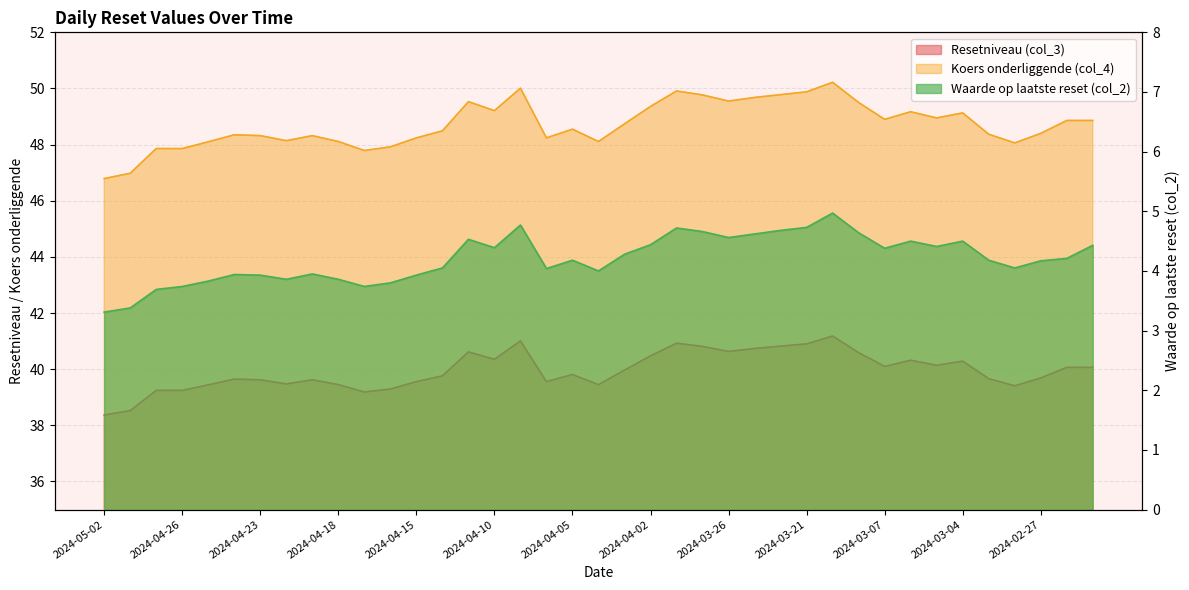

Reading left to right, extract all data points from this chart.

Resetniveau (col_3): 2024-05-02=38.4	2024-04-30=38.5	2024-04-29=39.2	2024-04-26=39.2	2024-04-25=39.4	2024-04-24=39.6	2024-04-23=39.6	2024-04-22=39.5	2024-04-19=39.6	2024-04-18=39.5	2024-04-17=39.2	2024-04-16=39.3	2024-04-15=39.6	2024-04-12=39.8	2024-04-11=40.6	2024-04-10=40.4	2024-04-09=41.0	2024-04-08=39.6	2024-04-05=39.8	2024-04-04=39.5	2024-04-03=40.0	2024-04-02=40.5	2024-03-28=40.9	2024-03-27=40.8	2024-03-26=40.6	2024-03-25=40.7	2024-03-22=40.8	2024-03-21=40.9	2024-03-11=41.2	2024-03-08=40.6	2024-03-07=40.1	2024-03-06=40.3	2024-03-05=40.1	2024-03-04=40.3	2024-02-29=39.7	2024-02-28=39.4	2024-02-27=39.7	2024-02-26=40.1	2024-02-23=40.1
Koers onderliggende (col_4): 2024-05-02=46.8	2024-04-30=47.0	2024-04-29=47.9	2024-04-26=47.9	2024-04-25=48.1	2024-04-24=48.4	2024-04-23=48.3	2024-04-22=48.1	2024-04-19=48.3	2024-04-18=48.1	2024-04-17=47.8	2024-04-16=47.9	2024-04-15=48.2	2024-04-12=48.5	2024-04-11=49.5	2024-04-10=49.2	2024-04-09=50.0	2024-04-08=48.2	2024-04-05=48.5	2024-04-04=48.1	2024-04-03=48.7	2024-04-02=49.4	2024-03-28=49.9	2024-03-27=49.8	2024-03-26=49.5	2024-03-25=49.7	2024-03-22=49.8	2024-03-21=49.9	2024-03-11=50.2	2024-03-08=49.5	2024-03-07=48.9	2024-03-06=49.2	2024-03-05=49.0	2024-03-04=49.1	2024-02-29=48.4	2024-02-28=48.1	2024-02-27=48.4	2024-02-26=48.9	2024-02-23=48.9
Waarde op laatste reset (col_2): 2024-05-02=3.3	2024-04-30=3.4	2024-04-29=3.7	2024-04-26=3.7	2024-04-25=3.8	2024-04-24=3.9	2024-04-23=3.9	2024-04-22=3.9	2024-04-19=4.0	2024-04-18=3.9	2024-04-17=3.7	2024-04-16=3.8	2024-04-15=3.9	2024-04-12=4.0	2024-04-11=4.5	2024-04-10=4.4	2024-04-09=4.8	2024-04-08=4.0	2024-04-05=4.2	2024-04-04=4.0	2024-04-03=4.3	2024-04-02=4.4	2024-03-28=4.7	2024-03-27=4.7	2024-03-26=4.6	2024-03-25=4.6	2024-03-22=4.7	2024-03-21=4.7	2024-03-11=5.0	2024-03-08=4.6	2024-03-07=4.4	2024-03-06=4.5	2024-03-05=4.4	2024-03-04=4.5	2024-02-29=4.2	2024-02-28=4.0	2024-02-27=4.2	2024-02-26=4.2	2024-02-23=4.4